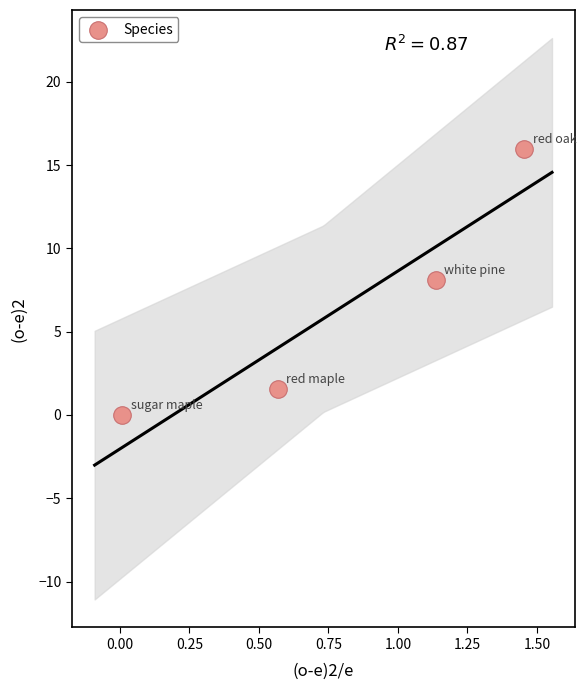

What is the average X value?

0.8